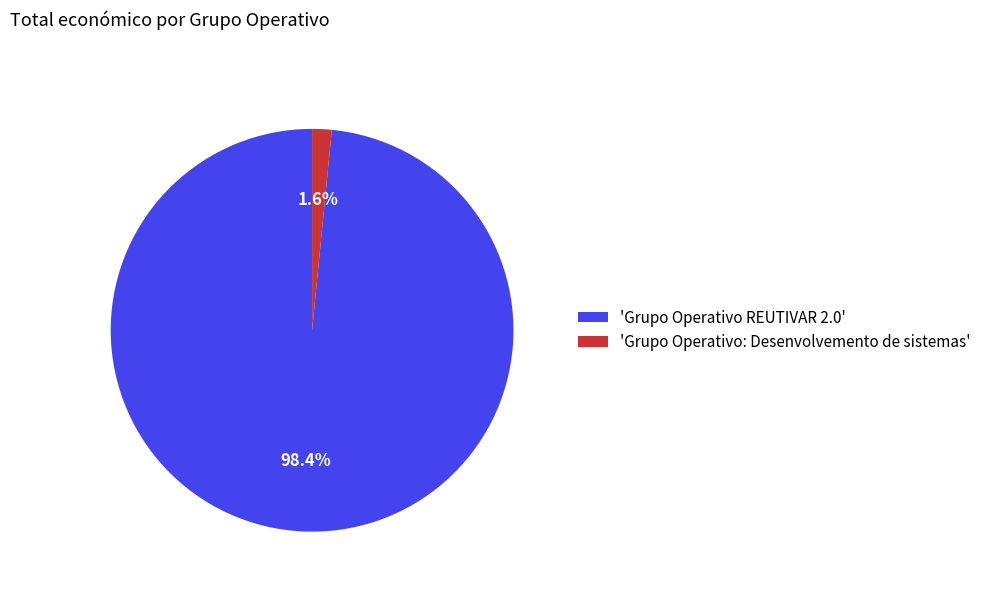

Does any single category account for the majority?

Yes